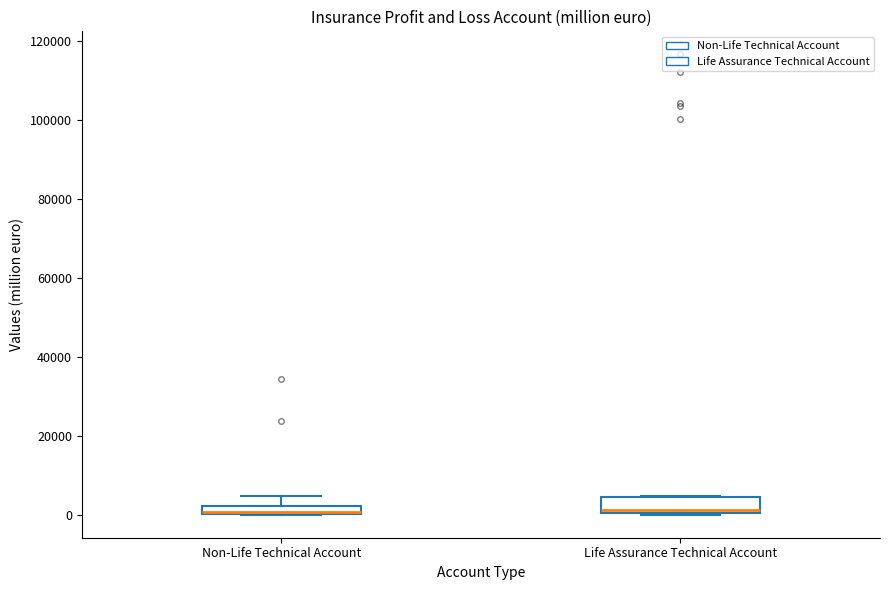

Where is the lower edge of the box for Life Assurance Technical Account on the y-axis? The values are not printed on the chart, so give them approximately, as read against the axis.

0